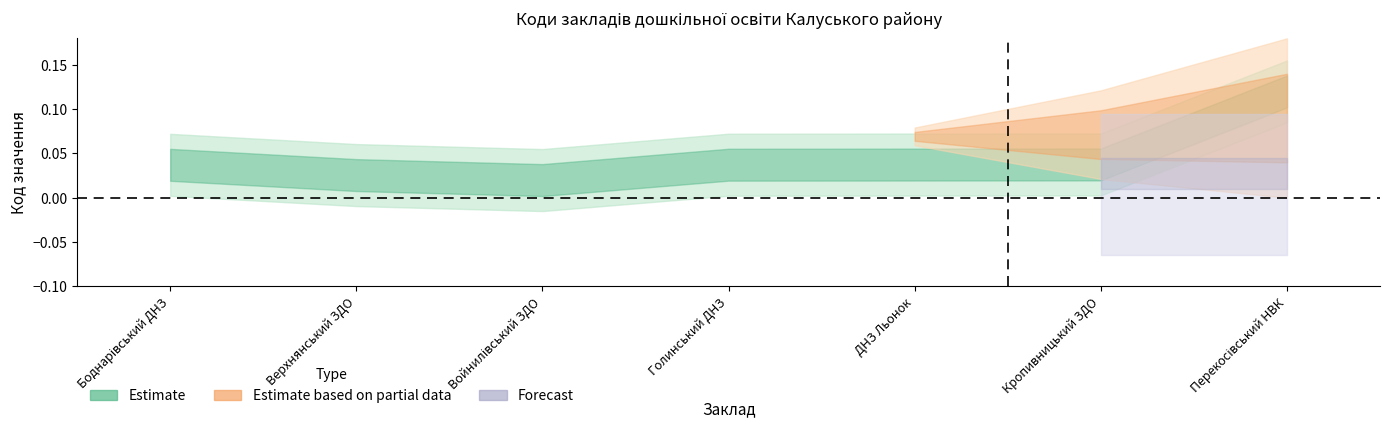

Rank the categories by value from lowest to highest.

Войнилівський ЗДО, Верхнянський ЗДО, Боднарівський ДНЗ, Голинський ДНЗ, ДНЗ Льонок, Кропивницький ЗДО, Перекосівський НВК